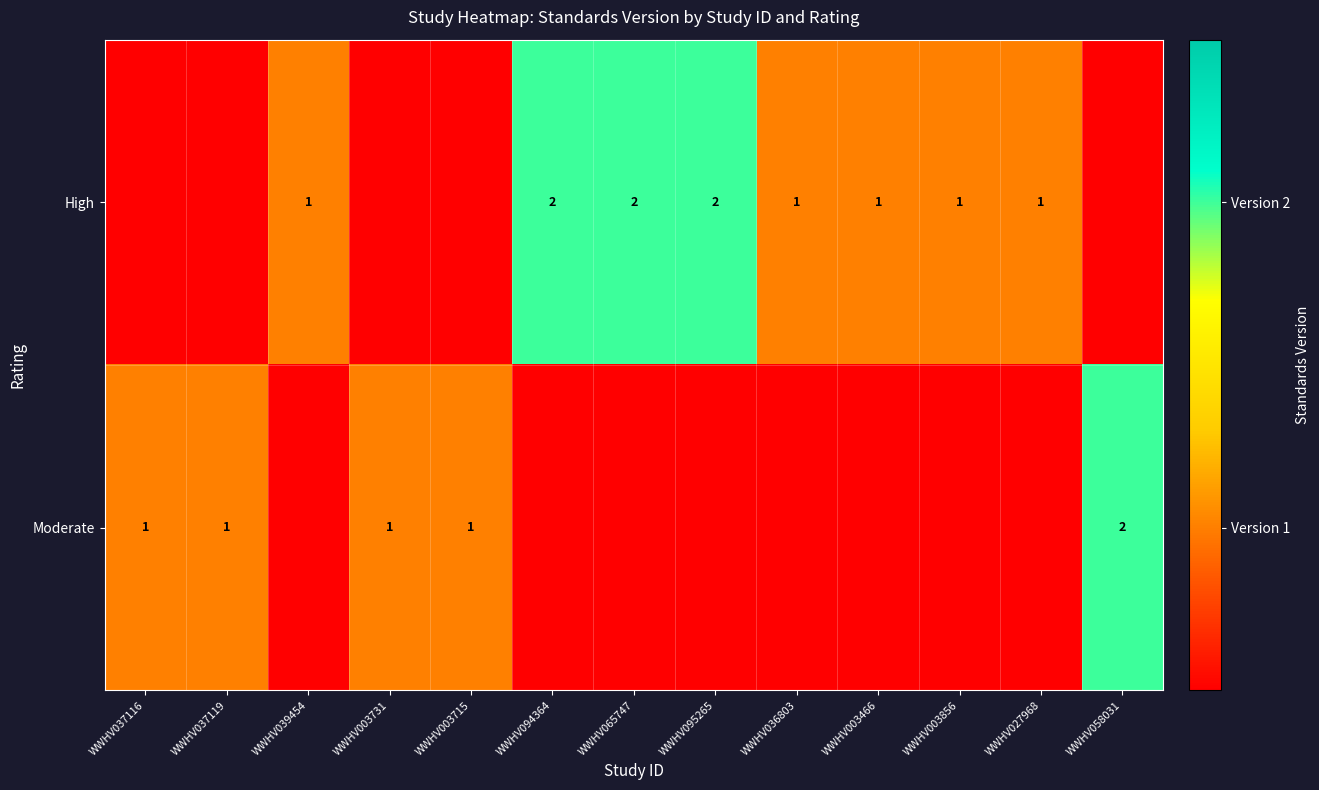

List the series in order of their peak value, highest first.

High, Moderate